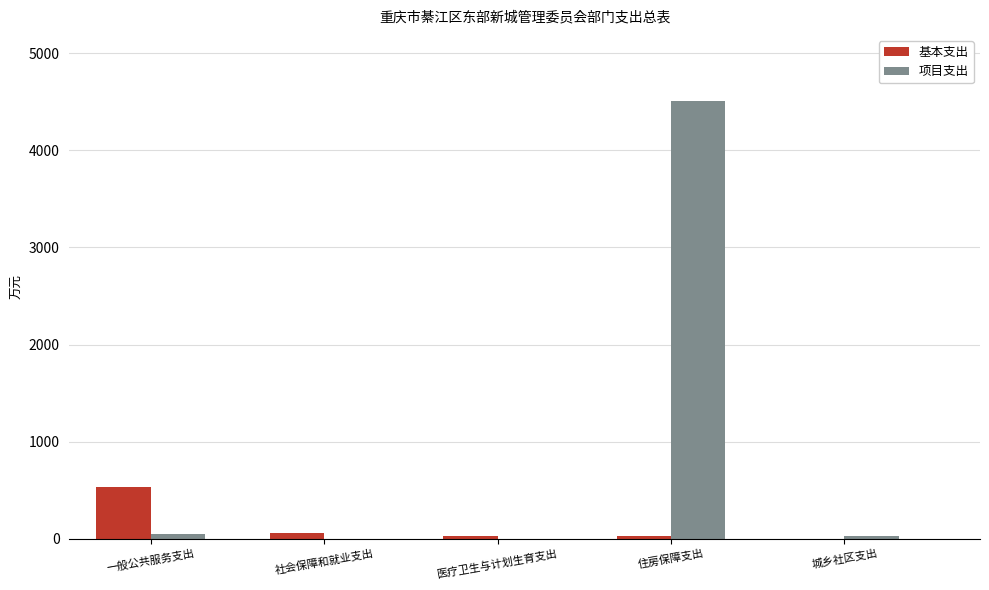

Which series has the widest spread of values?

项目支出